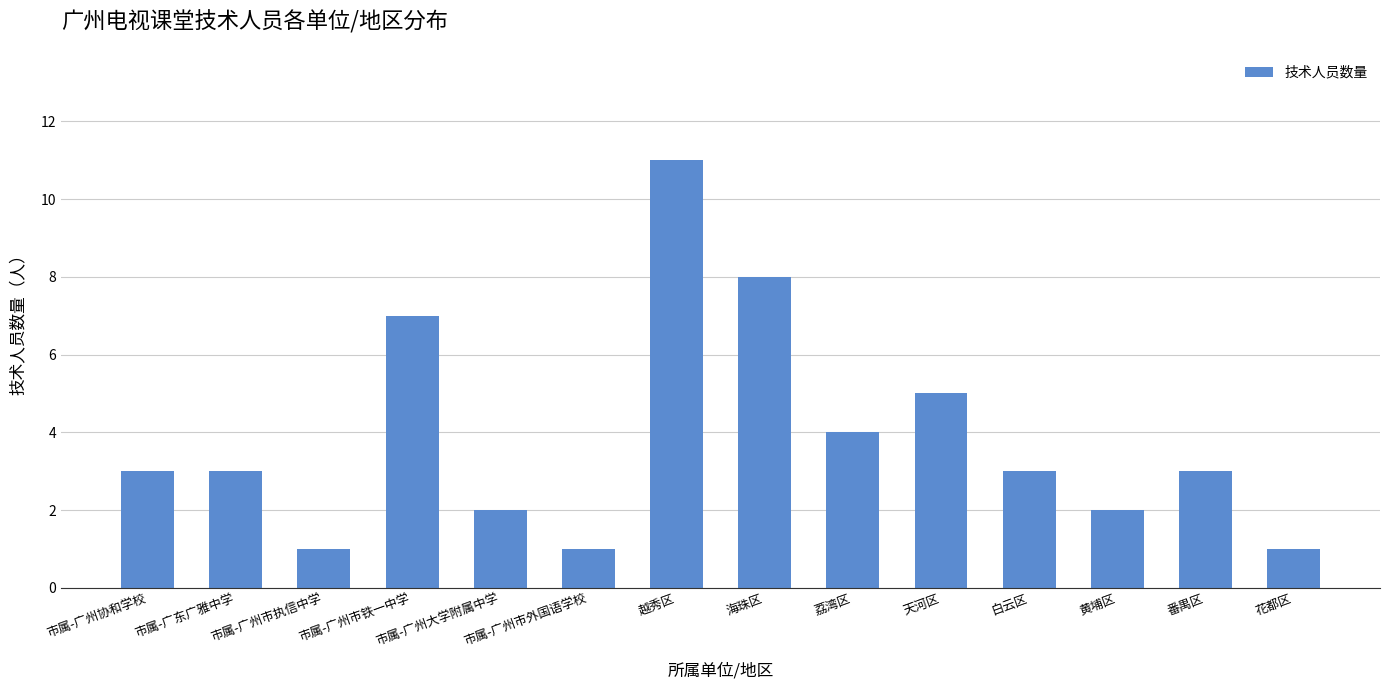

What position from the left is 市属-广东广雅中学?

2